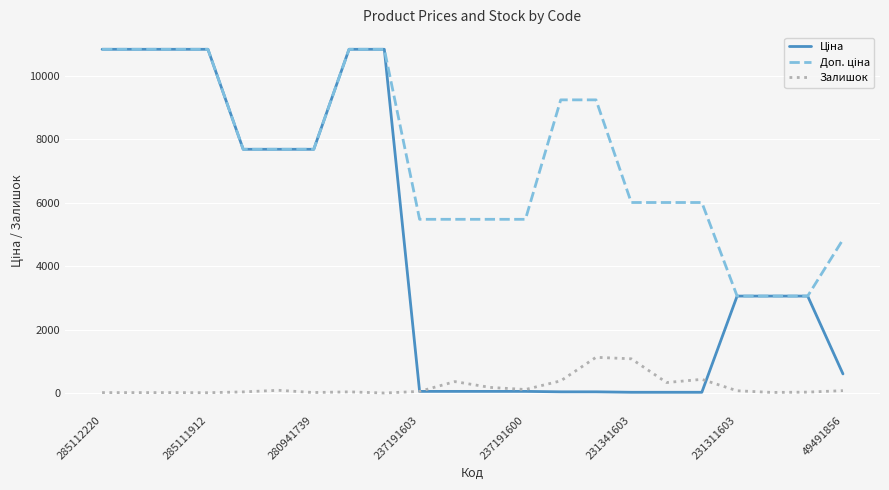

What is the greatest value displayed?

10840.1